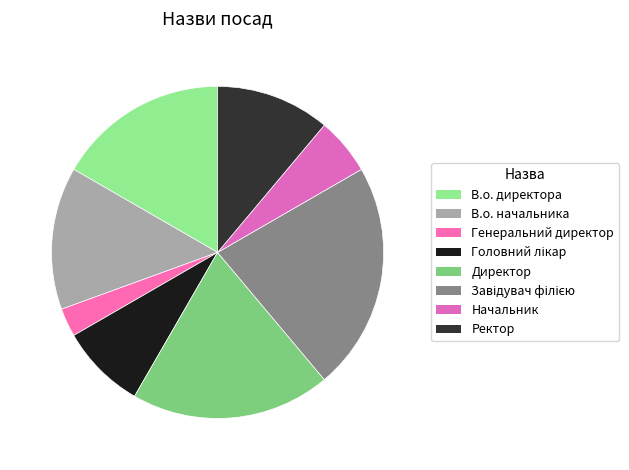

Is there any slice that represents more than half of the pie?

No